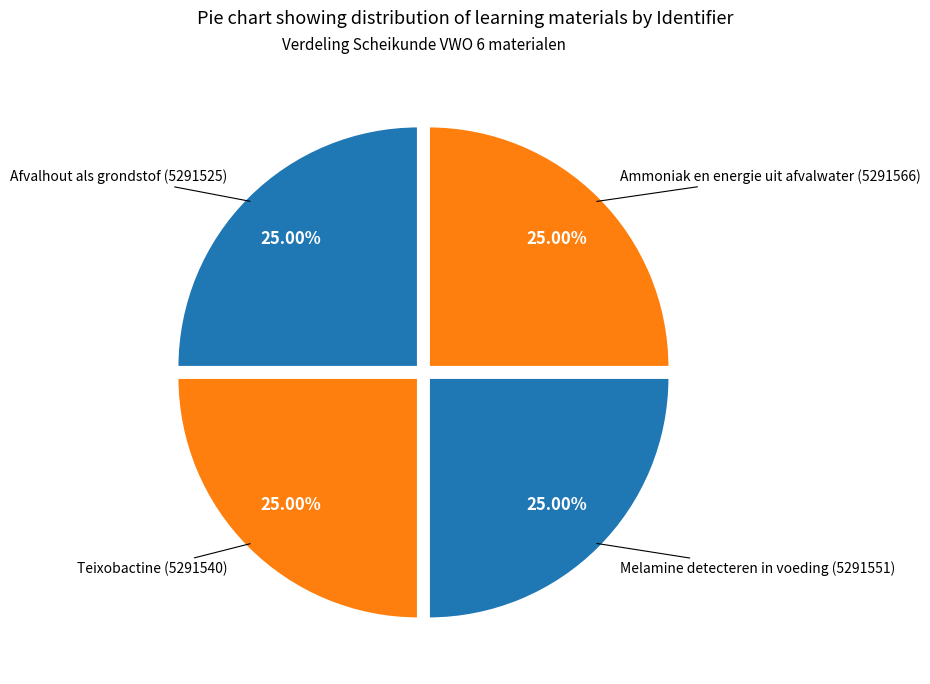

How many slices are in this pie chart?

4